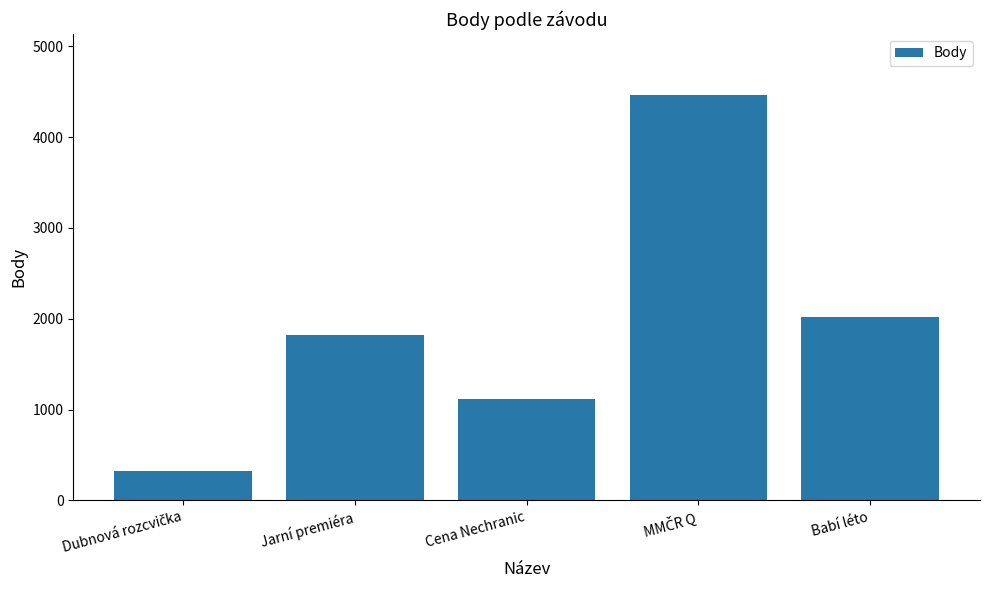

What is the average value?

1947